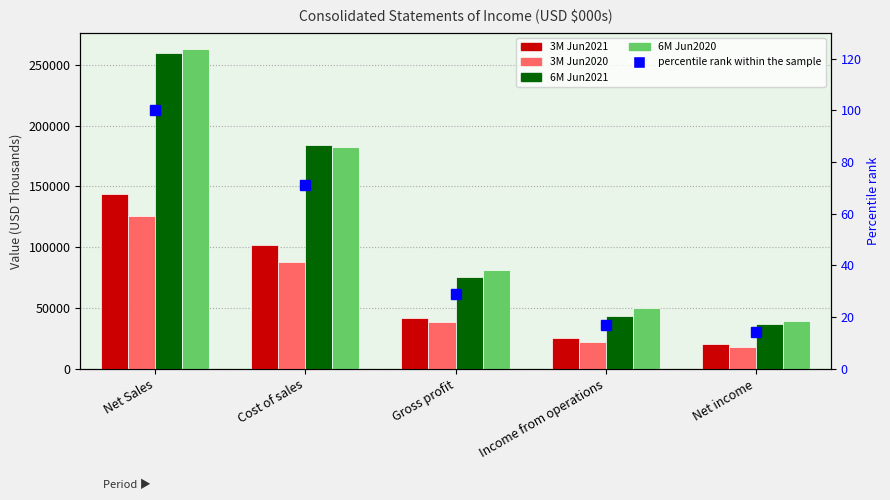

Reading left to right, transcribe all the data shown in this chart.

3M Jun2021: Net Sales=143876.0	Cost of sales=101769.0	Gross profit=42107.0	Income from operations=25212.0	Net income=20615.0
3M Jun2020: Net Sales=125596.0	Cost of sales=87465.0	Gross profit=38131.0	Income from operations=22192.0	Net income=17804.0
6M Jun2021: Net Sales=259664.0	Cost of sales=184400.0	Gross profit=75264.0	Income from operations=43673.0	Net income=36991.0
6M Jun2020: Net Sales=263079.0	Cost of sales=182001.0	Gross profit=81078.0	Income from operations=49987.0	Net income=39657.0
percentile rank within sample: Net Sales=100.0	Cost of sales=71.0	Gross profit=29.0	Income from operations=16.8	Net income=14.2